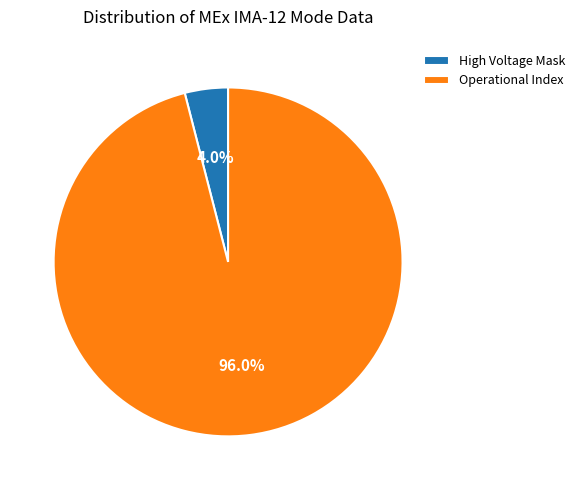

Rank the categories by value from highest to lowest.

Operational Index, High Voltage Mask